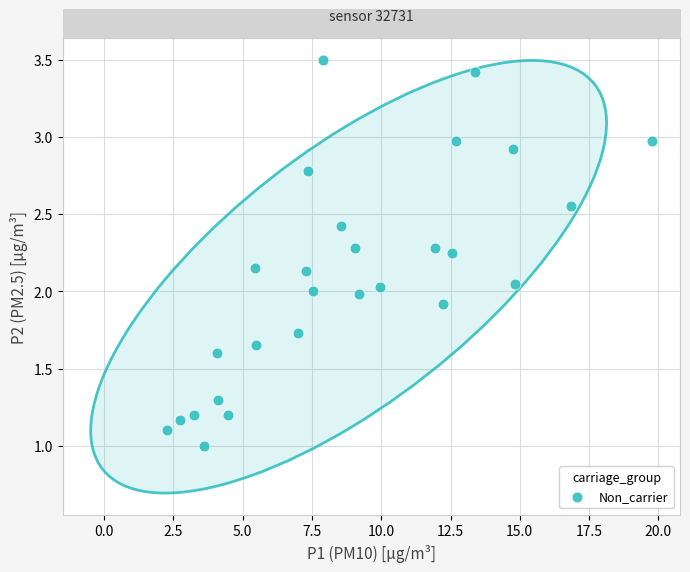

What is the range of X values (max minus min)?

17.5